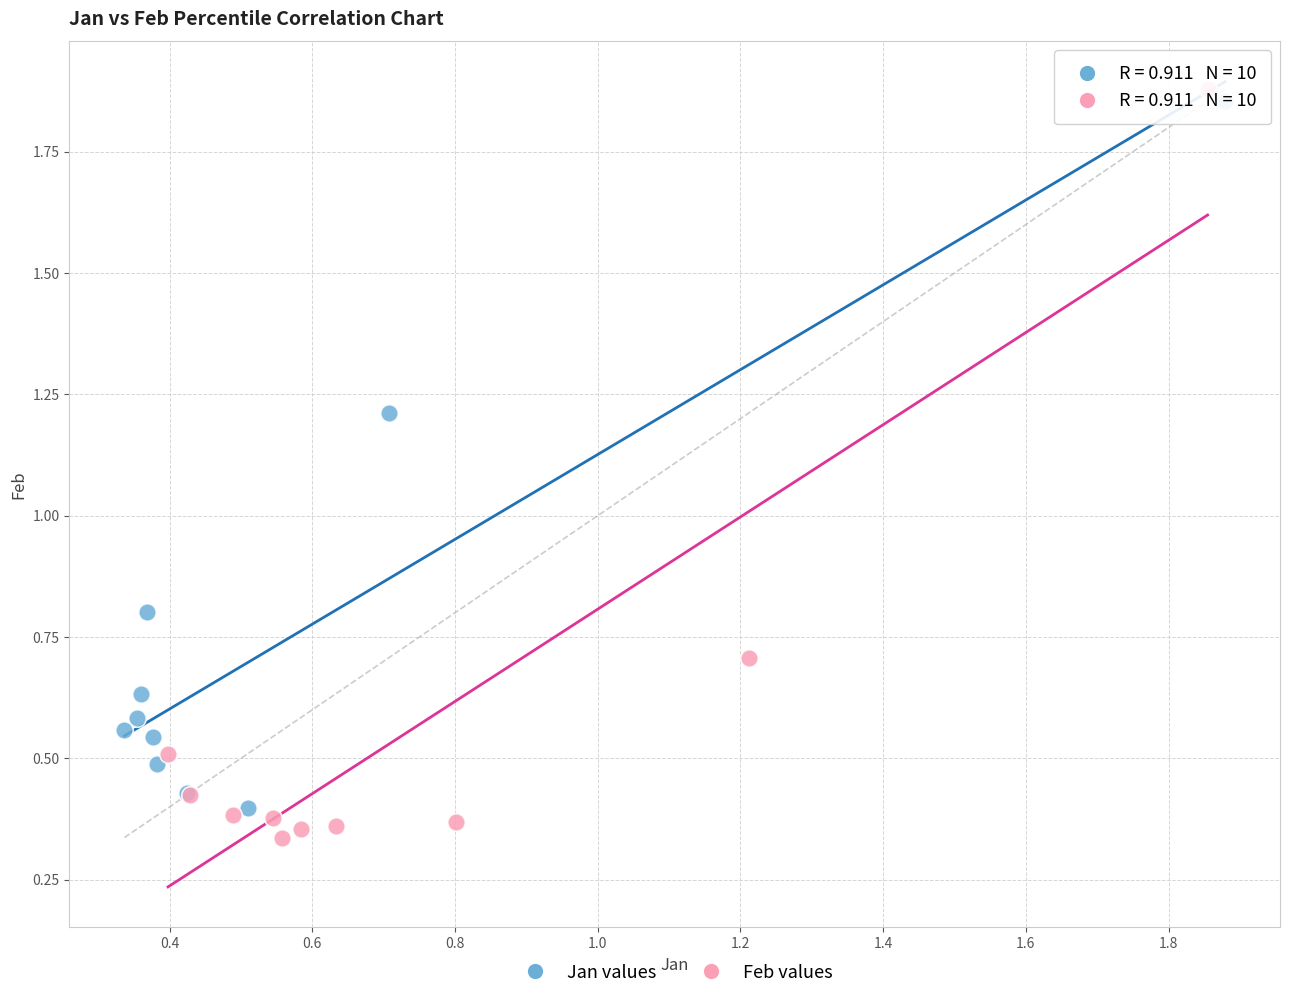

Which series has the widest spread of Y values?

Feb values